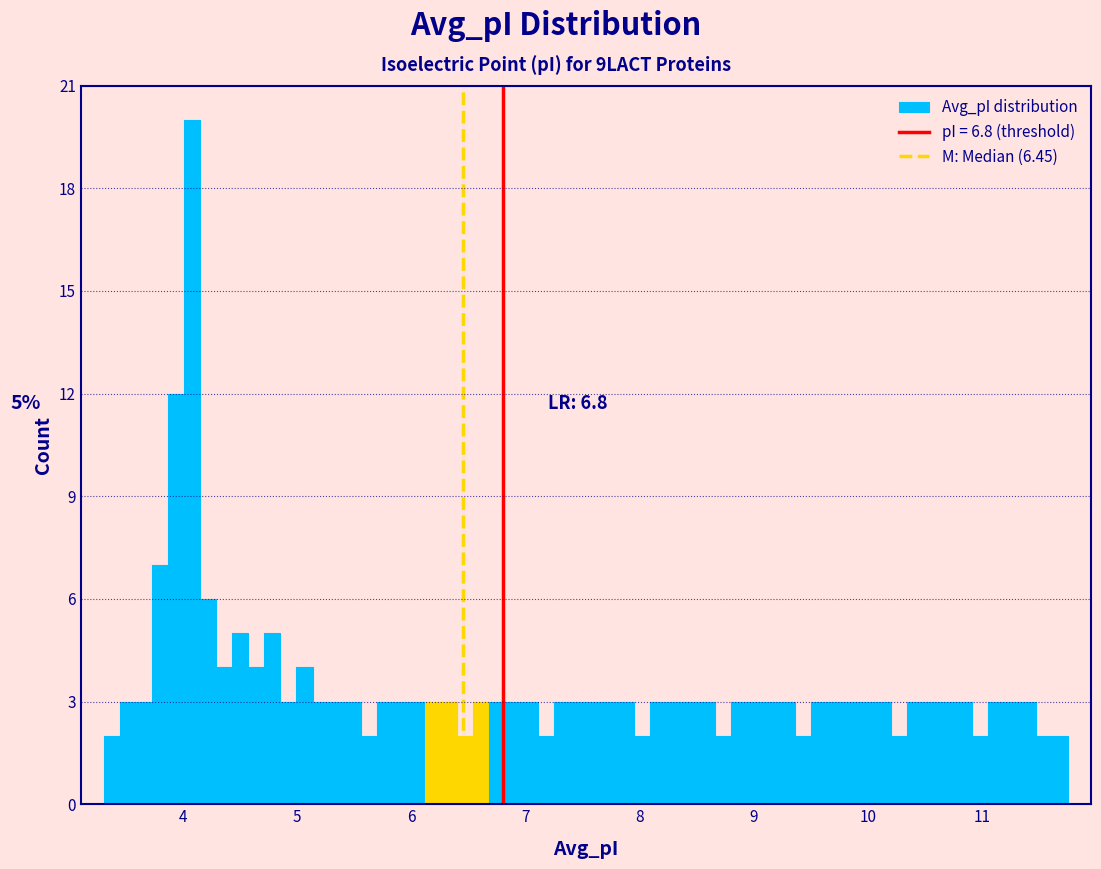

Read against the x-axis, roughly where is the centre of the tallest bar?

4.1